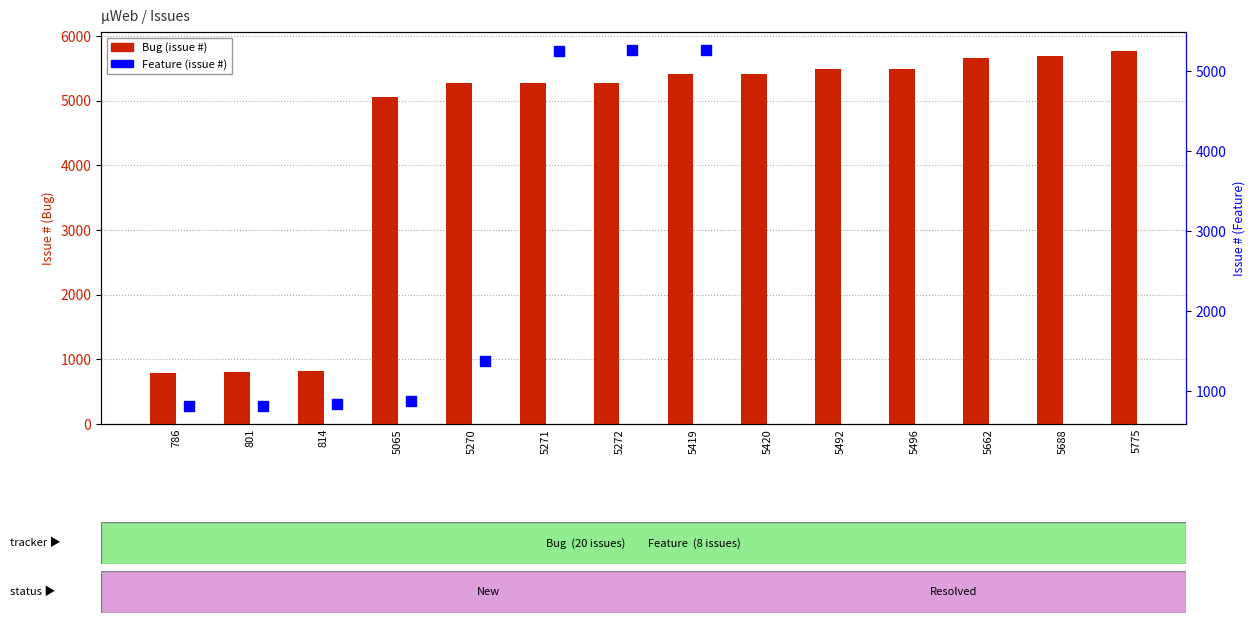

Between 5419 and 5420, which is larger?

5420